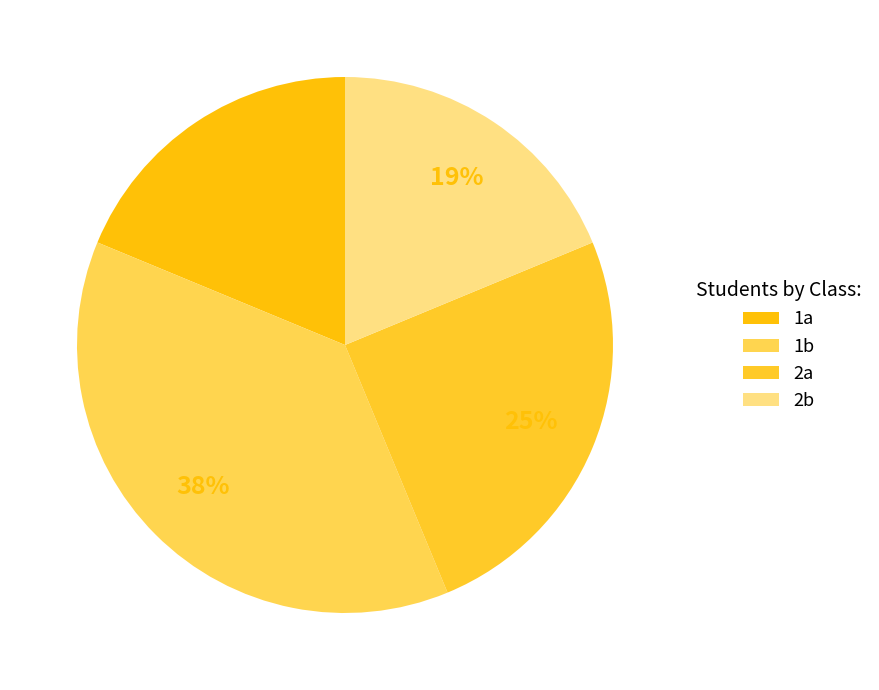

What is the ratio of the value at 2a to the value at 2b?

1.3